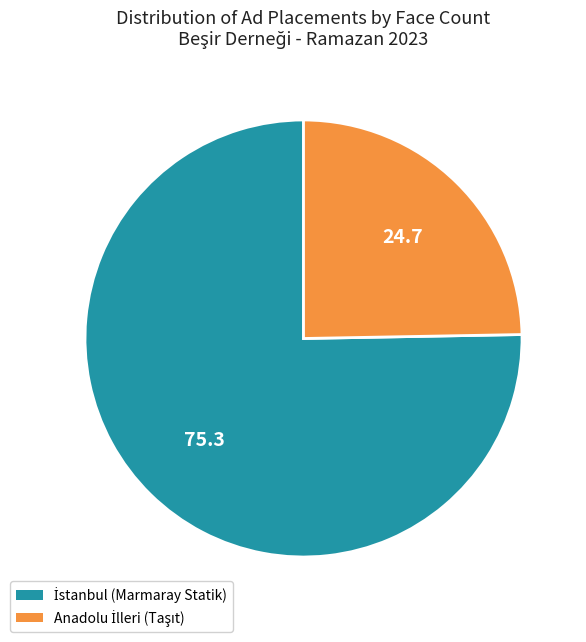

Does any single category account for the majority?

Yes